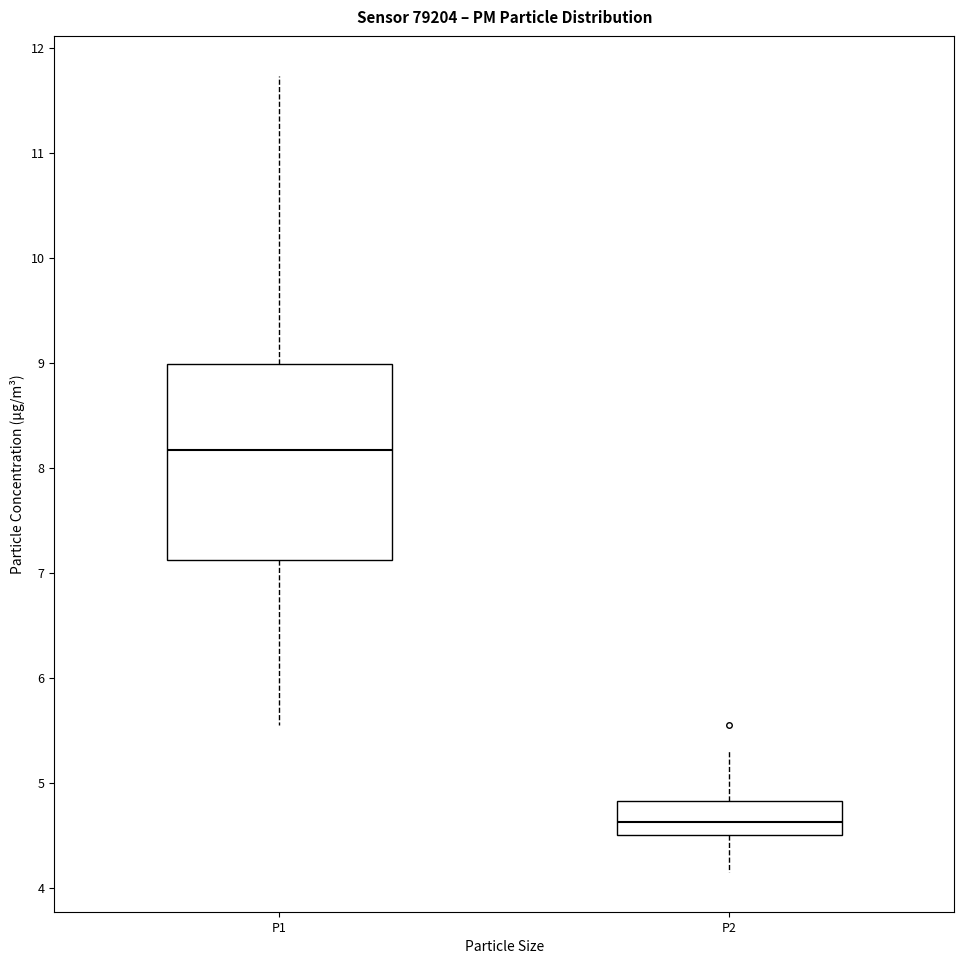

Reading left to right, transcribe this box plot: for each box, give where its median line is, the range the box spans, and where its two whiskers end, as read against the y-axis. The values are not printed on the chart, so give them approximately, as read against the axis.

P1: median 8.2, box 7.1 to 9.0, whiskers 5.6 to 11.7
P2: median 4.6, box 4.5 to 4.8, whiskers 4.2 to 5.3